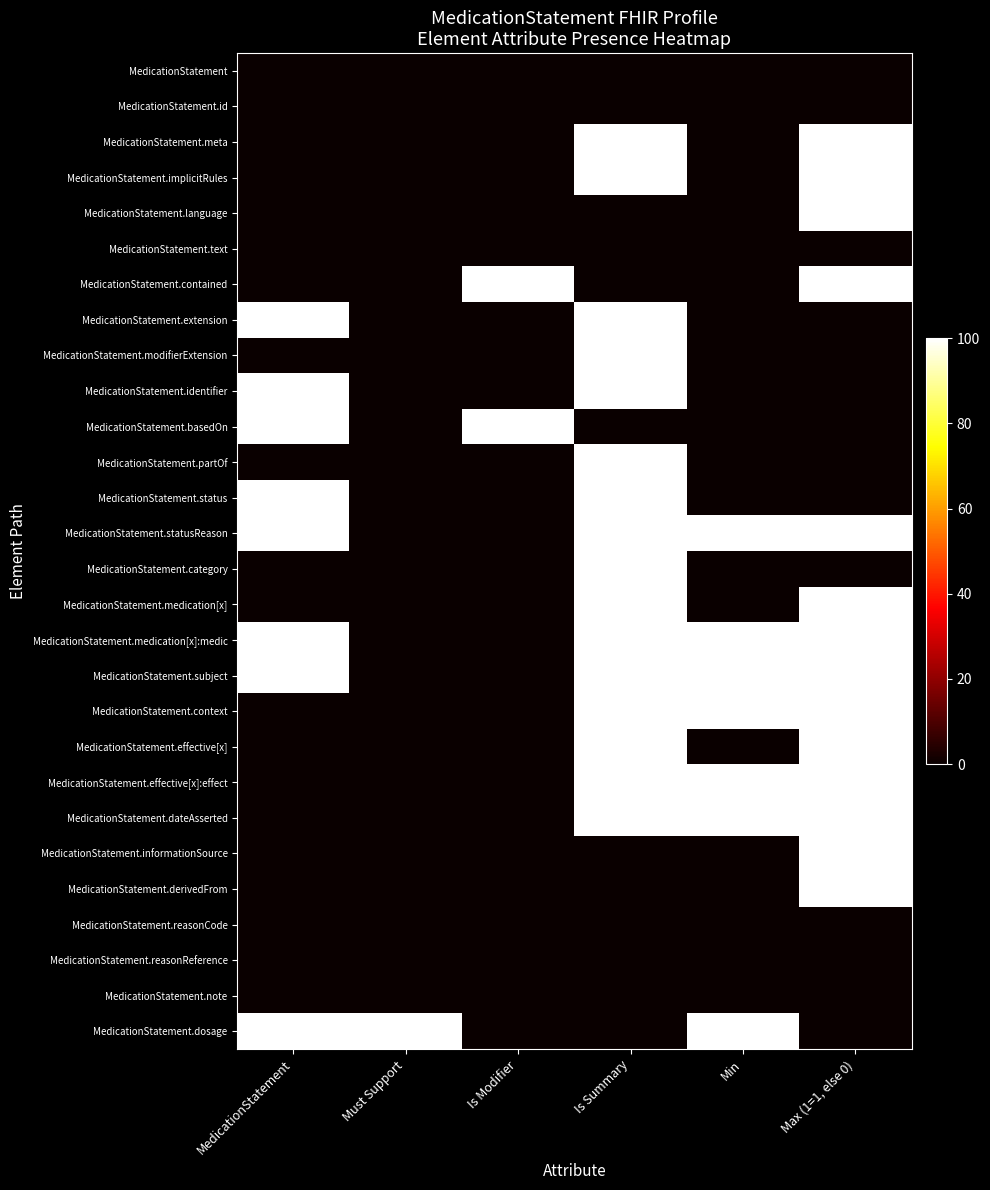

At how many categories does at least one series exceed 19?

6